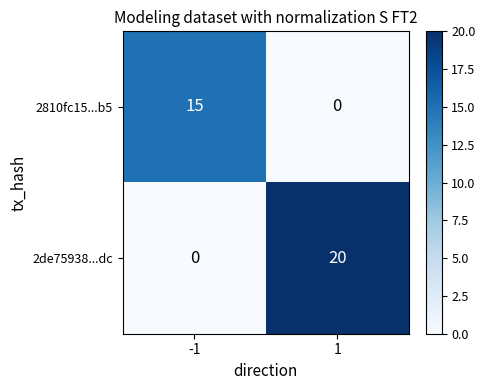

What is the total value across all series at -1?

15